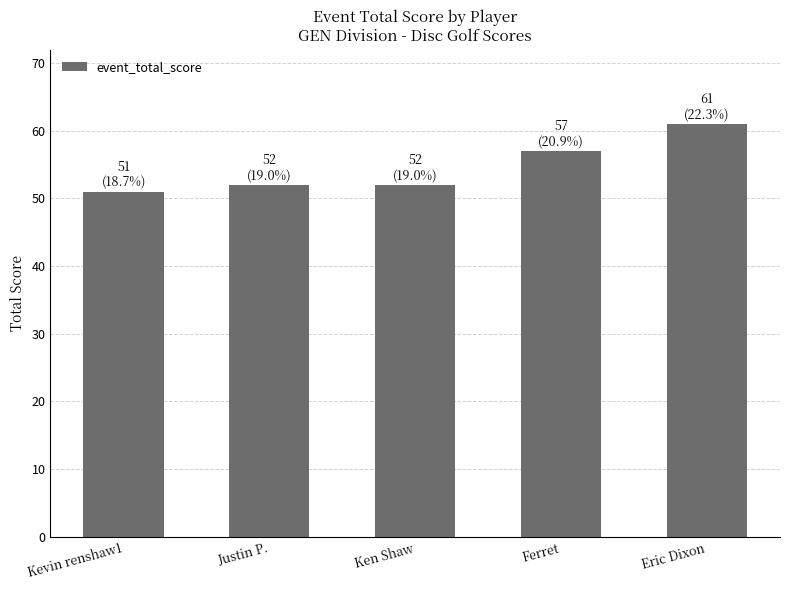

What is the maximum value shown in the chart?

61